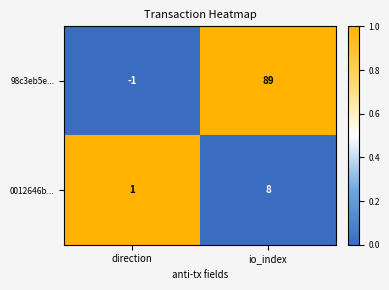

What is the average value of the 98c3eb5e... series?

44